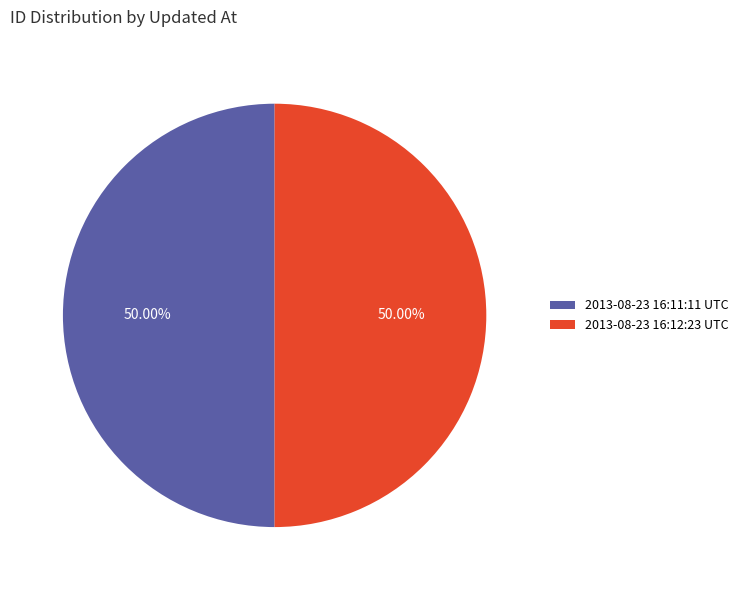

Do 2013-08-23 16:12:23 UTC and 2013-08-23 16:11:11 UTC together represent more than half of the pie?

Yes